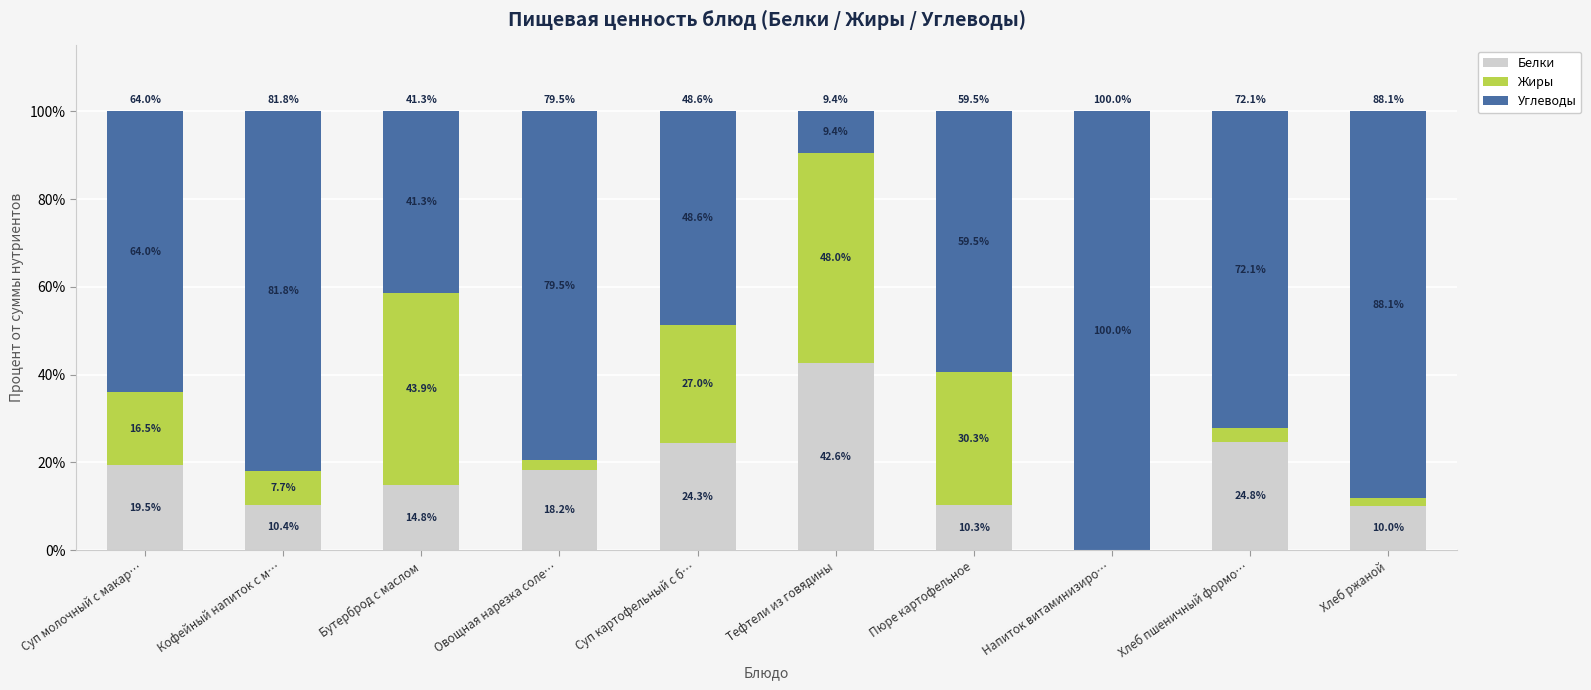

Is it true that Белки equals 13.8 at Пюре картофельное?

False